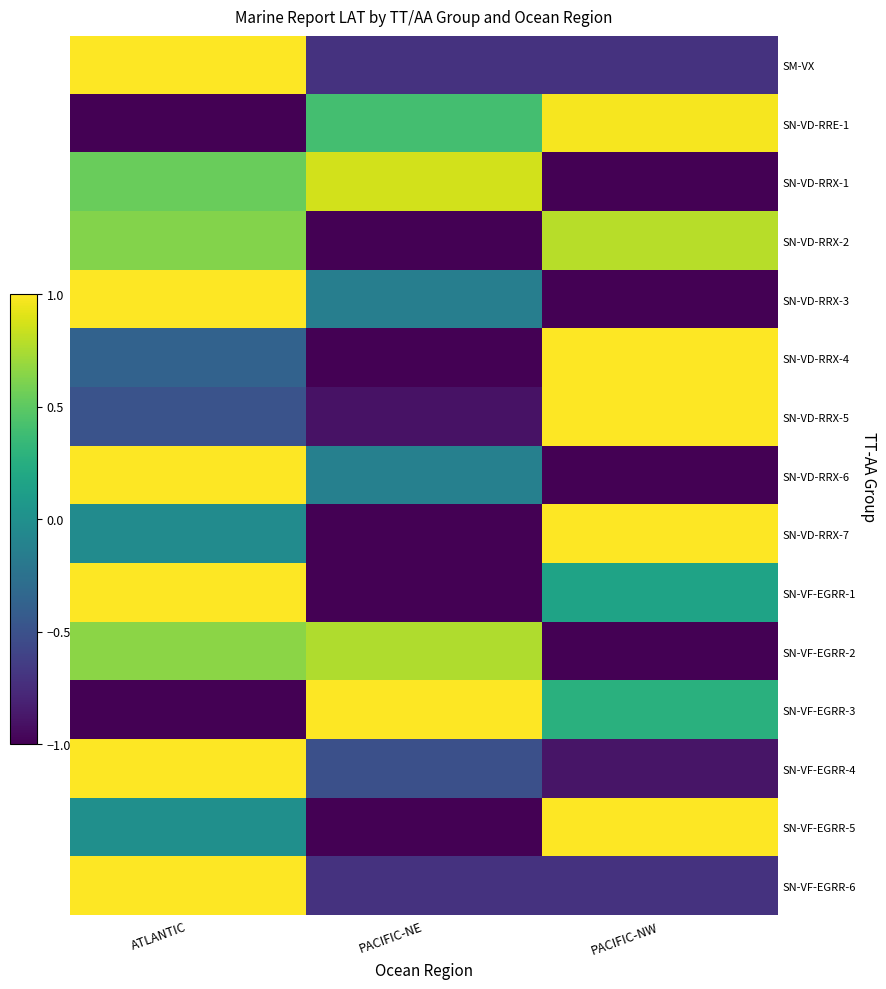

At which category is the sum across all series the highest?

ATLANTIC